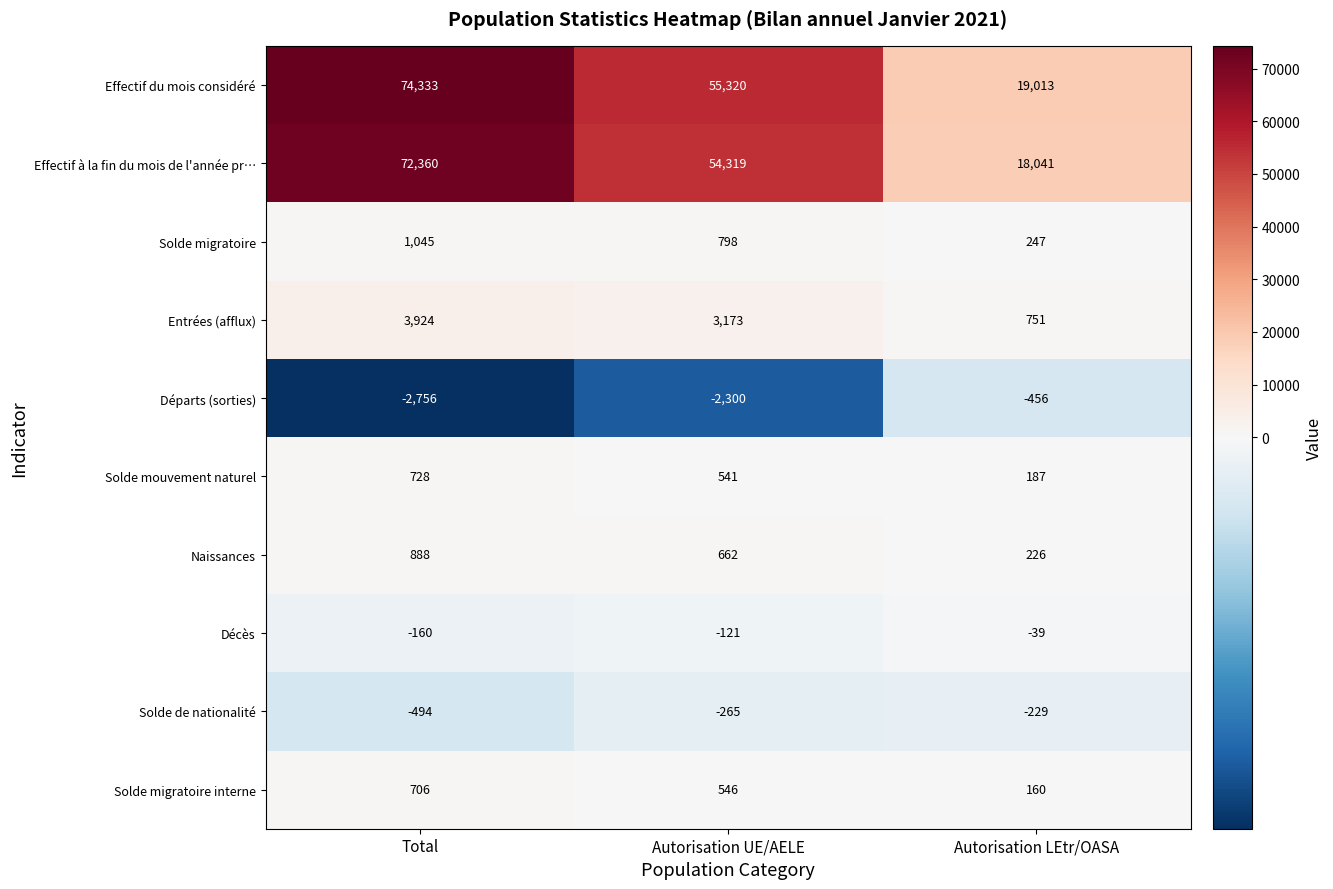

Count the number of data series in this chart.

10